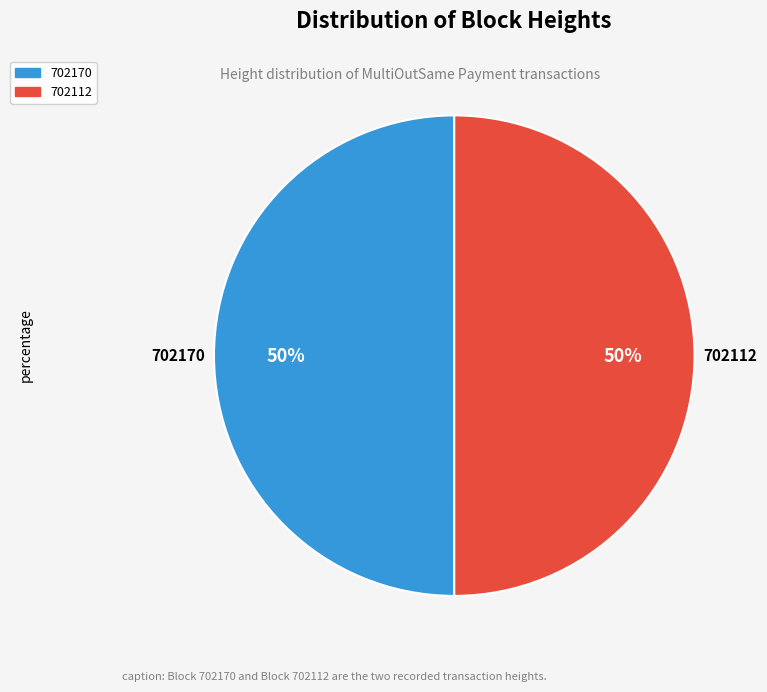

To the nearest percent, what is the combined percentage of 702112 and 702170?

100%